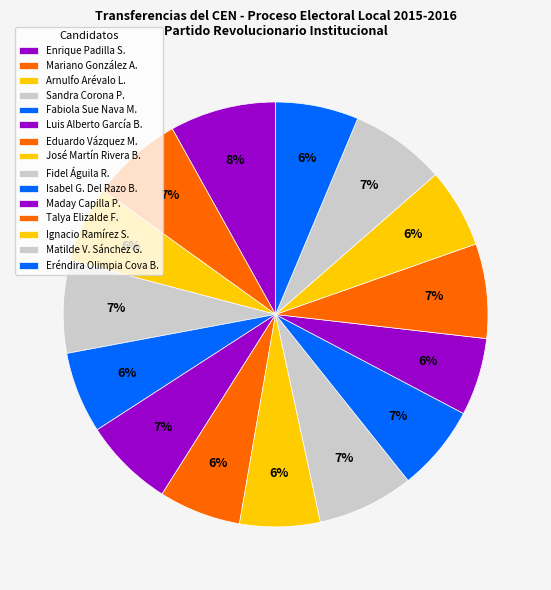

Count the number of slices in the pie.

15